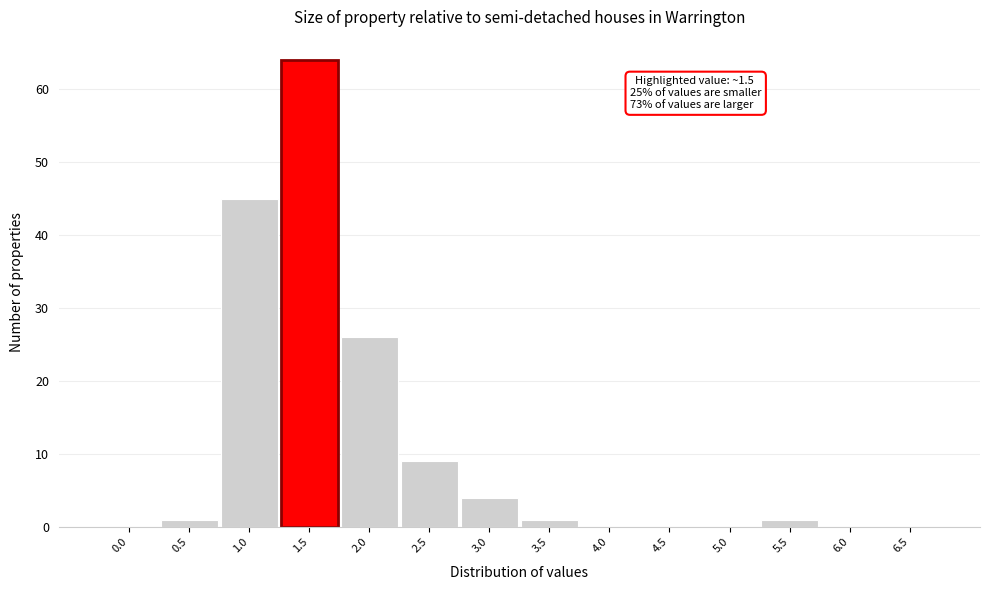

Reading left to right, extract all data points from this chart.

0.0=0	0.5=1	1.0=45	1.5=64	2.0=26	2.5=9	3.0=4	3.5=1	4.0=0	4.5=0	5.0=0	5.5=1	6.0=0	6.5=0